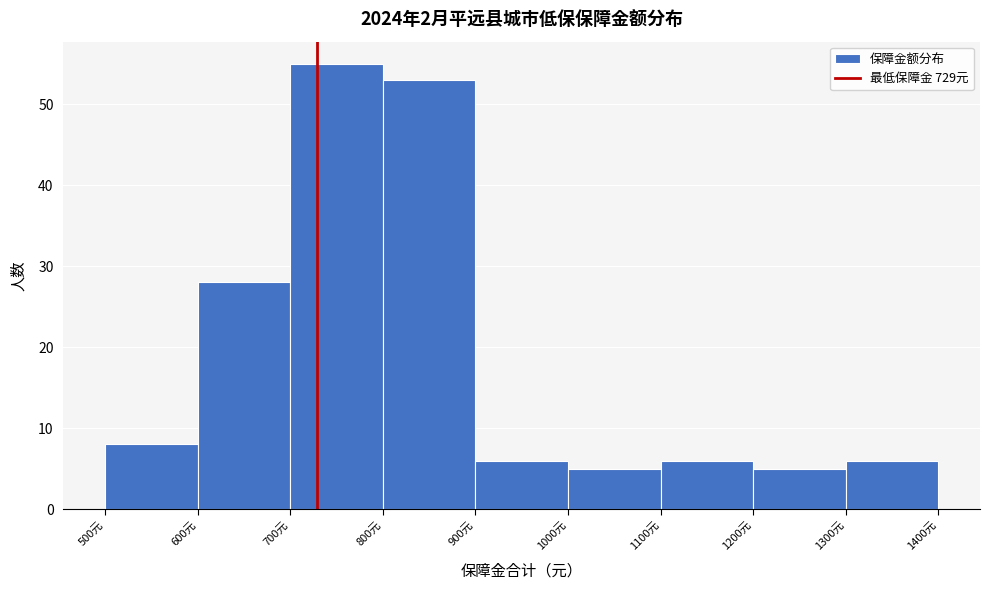

What is the height of the bar covering 700 to 800 on the x-axis? The values are not printed on the chart, so give them approximately, as read against the axis.

55